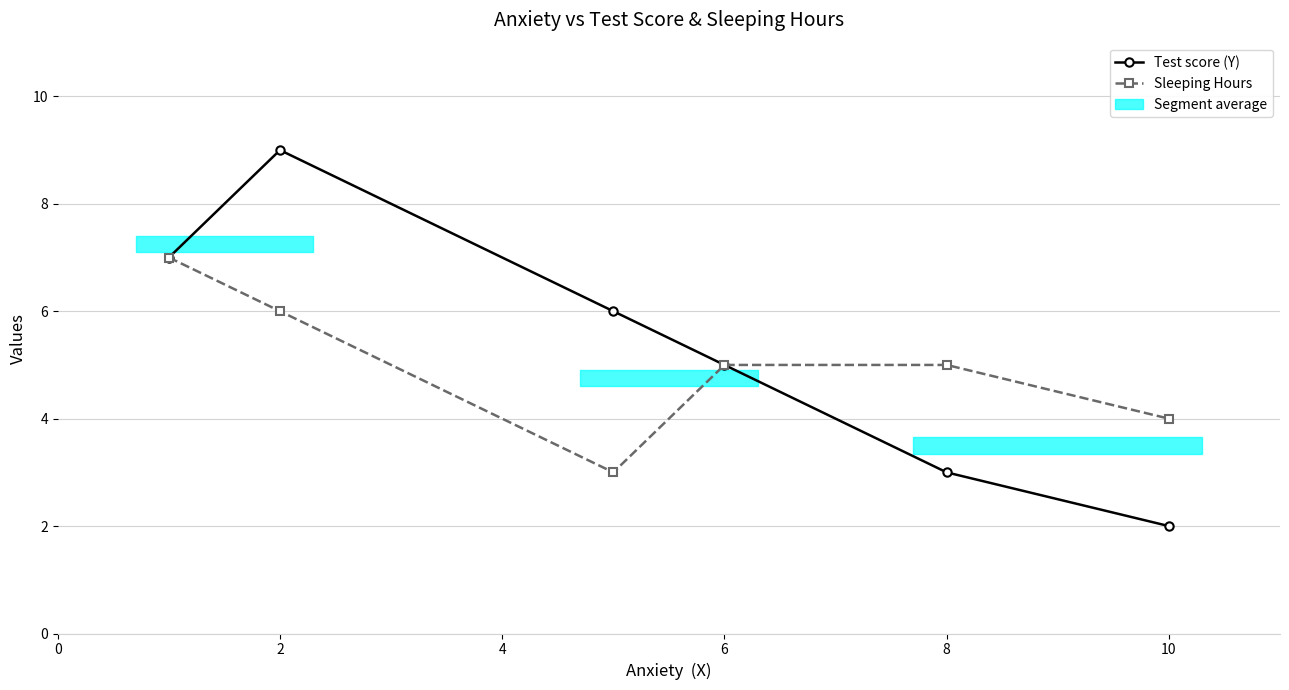

How many Sleeping Hours values are between 4 and 6?

4